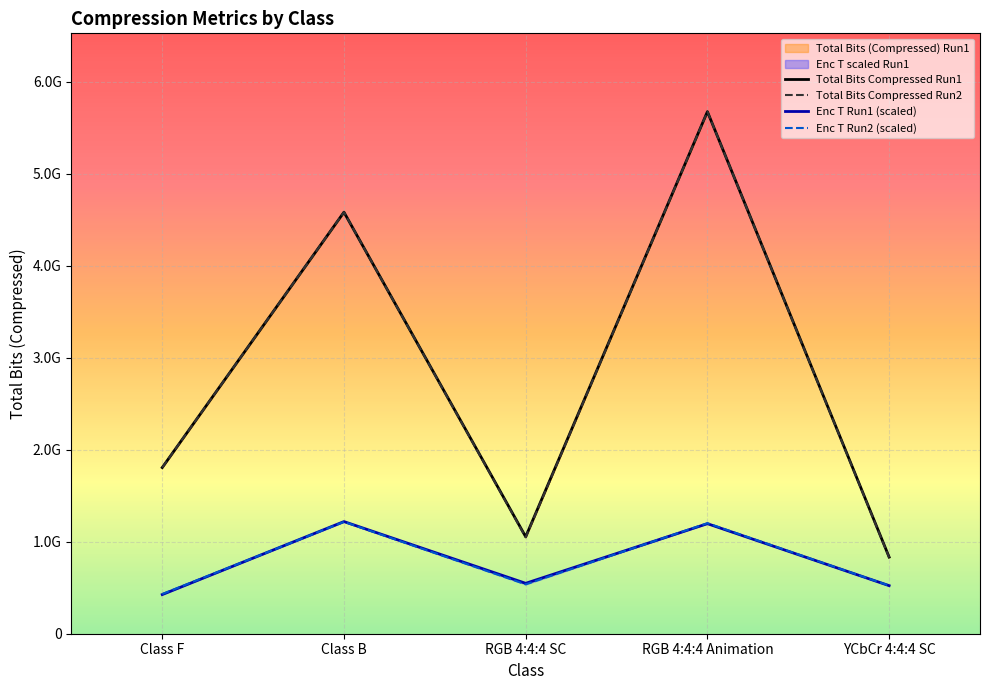

How many lines are shown in the chart?

4